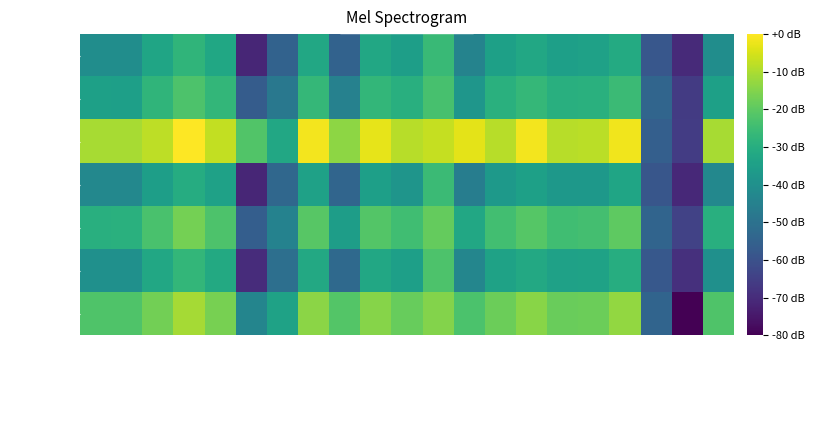

Reading right to left, extract all data points from this chart.

A0A482IC80: IPC2.peptide.svr19=-22.1	IPC2.protein.svr19=-80.0	Wikipedia=-54.4	Toseland=-13.0	Thurlkill=-18.1	Solomon=-18.3	Sillero=-14.1	Rodwell=-18.1	ProMoST=-22.6	Patrickios=-14.9	Nozaki=-18.6	Lehninger=-14.6	IPC_protein=-21.5	IPC_peptide=-13.8	IPC2_protein=-33.8	IPC2_peptide=-43.6	Grimsley=-16.5	EMBOSS=-10.6	Dawson=-17.0	DTASelect=-22.1	Bjellqvist=-22.1
A0A482IC86: IPC2.peptide.svr19=-39.9	IPC2.protein.svr19=-68.8	Wikipedia=-58.0	Toseland=-30.3	Thurlkill=-33.8	Solomon=-34.3	Sillero=-31.6	Rodwell=-33.8	ProMoST=-43.3	Patrickios=-22.3	Nozaki=-34.8	Lehninger=-31.9	IPC_protein=-52.6	IPC_peptide=-31.6	IPC2_protein=-50.8	IPC2_peptide=-69.9	Grimsley=-31.4	EMBOSS=-27.1	Dawson=-31.9	DTASelect=-39.9	Bjellqvist=-39.9
A0A482ICS5: IPC2.peptide.svr19=-29.5	IPC2.protein.svr19=-64.1	Wikipedia=-54.1	Toseland=-19.9	Thurlkill=-23.9	Solomon=-24.5	Sillero=-21.0	Rodwell=-24.2	ProMoST=-31.9	Patrickios=-18.9	Nozaki=-24.5	Lehninger=-21.3	IPC_protein=-35.3	IPC_peptide=-20.7	IPC2_protein=-44.4	IPC2_peptide=-56.1	Grimsley=-22.3	EMBOSS=-16.7	Dawson=-22.9	DTASelect=-29.2	Bjellqvist=-29.5
A0A482IDM6: IPC2.peptide.svr19=-42.5	IPC2.protein.svr19=-70.7	Wikipedia=-58.6	Toseland=-33.0	Thurlkill=-37.5	Solomon=-37.5	Sillero=-34.6	Rodwell=-36.9	ProMoST=-46.0	Patrickios=-25.5	Nozaki=-38.3	Lehninger=-34.8	IPC_protein=-53.9	IPC_peptide=-34.3	IPC2_protein=-53.2	IPC2_peptide=-71.5	Grimsley=-34.3	EMBOSS=-30.6	Dawson=-35.1	DTASelect=-42.5	Bjellqvist=-42.5
A0A482IEE2: IPC2.peptide.svr19=-10.4	IPC2.protein.svr19=-65.7	Wikipedia=-55.7	Toseland=-1.6	Thurlkill=-8.2	Solomon=-8.5	Sillero=-1.3	Rodwell=-8.5	ProMoST=-3.2	Patrickios=-7.2	Nozaki=-8.5	Lehninger=-2.9	IPC_protein=-13.6	IPC_peptide=-1.3	IPC2_protein=-32.2	IPC2_peptide=-21.8	Grimsley=-7.4	EMBOSS=0.0	Dawson=-8.0	DTASelect=-10.4	Bjellqvist=-10.4
A0A482IFQ5: IPC2.peptide.svr19=-34.6	IPC2.protein.svr19=-66.2	Wikipedia=-54.1	Toseland=-25.5	Thurlkill=-29.2	Solomon=-29.5	Sillero=-26.8	Rodwell=-29.2	ProMoST=-38.0	Patrickios=-23.4	Nozaki=-29.5	Lehninger=-27.1	IPC_protein=-44.9	IPC_peptide=-26.6	IPC2_protein=-48.1	IPC2_peptide=-56.9	Grimsley=-27.1	EMBOSS=-22.3	Dawson=-27.6	DTASelect=-34.8	Bjellqvist=-34.6
A0A482IGP8: IPC2.peptide.svr19=-40.9	IPC2.protein.svr19=-70.4	Wikipedia=-58.3	Toseland=-31.1	Thurlkill=-34.3	Solomon=-34.8	Sillero=-32.2	Rodwell=-34.6	ProMoST=-44.1	Patrickios=-25.8	Nozaki=-35.1	Lehninger=-32.2	IPC_protein=-54.7	IPC_peptide=-31.9	IPC2_protein=-54.7	IPC2_peptide=-71.5	Grimsley=-32.4	EMBOSS=-27.6	Dawson=-33.0	DTASelect=-40.9	Bjellqvist=-40.9